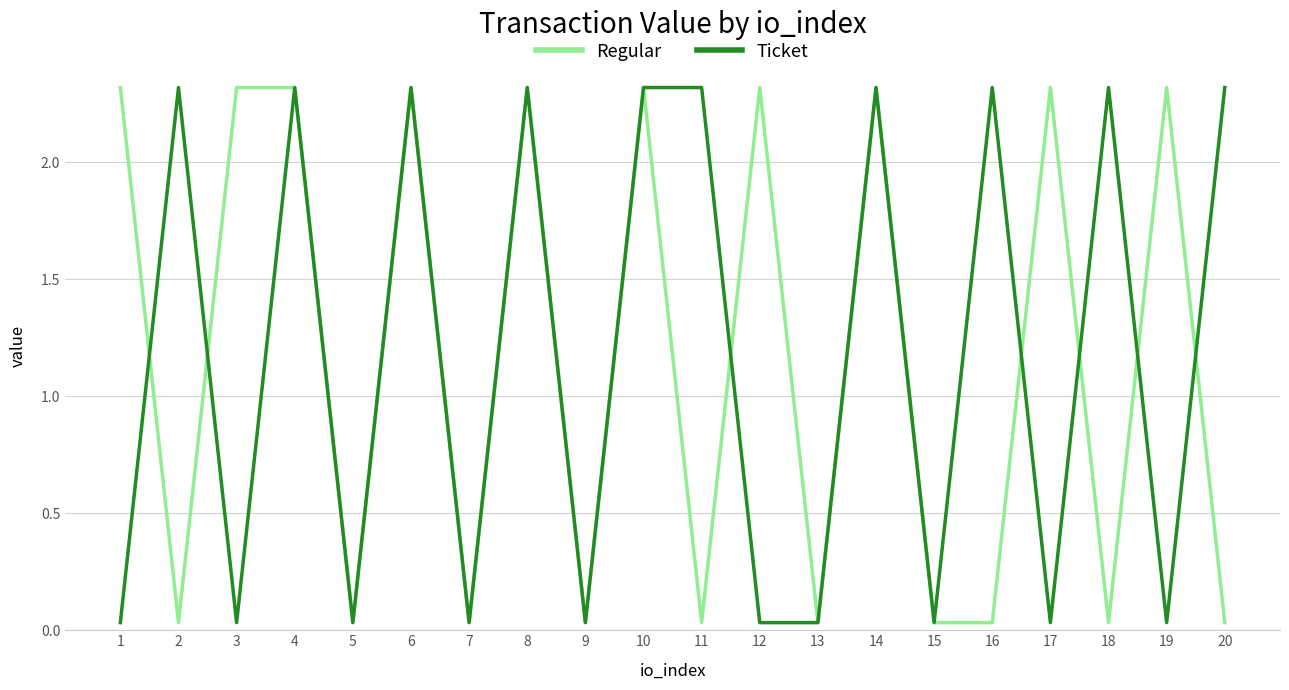

What is the difference between the highest and lowest values at 12?

2.3